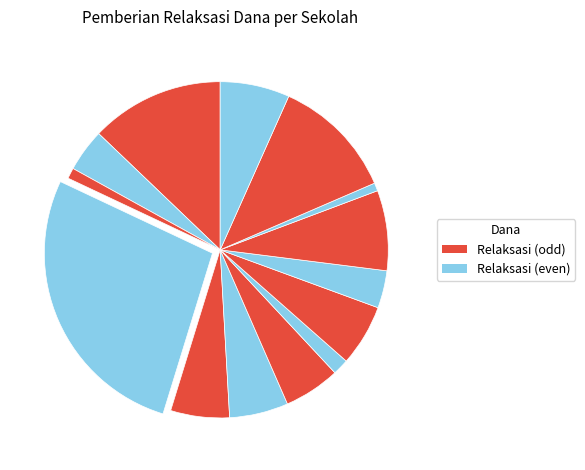

How many segments does this pie chart have?

14